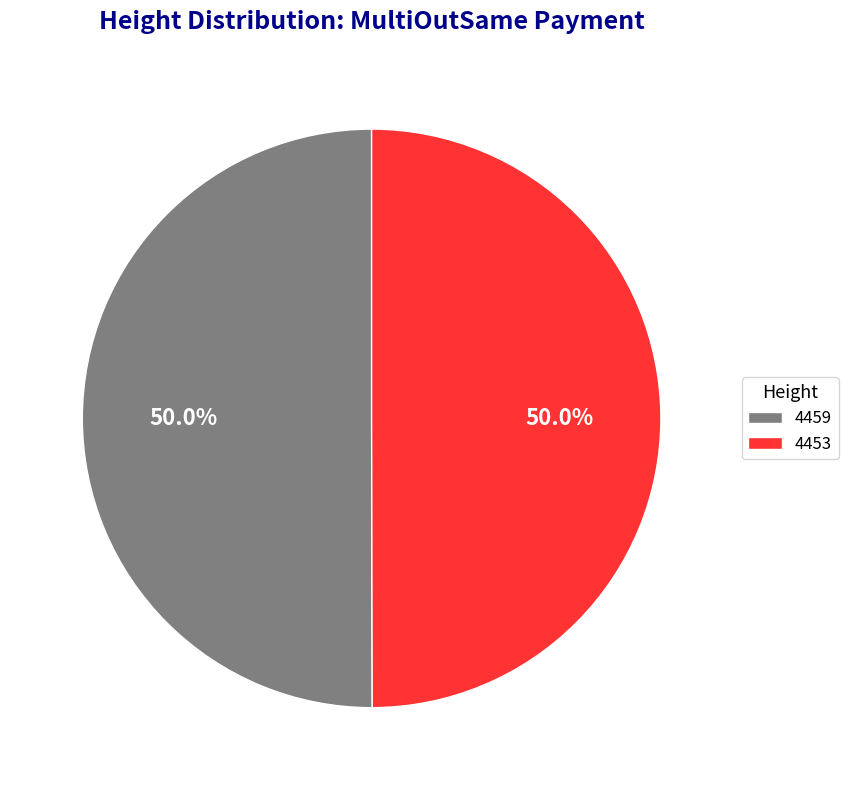

How many segments does this pie chart have?

2